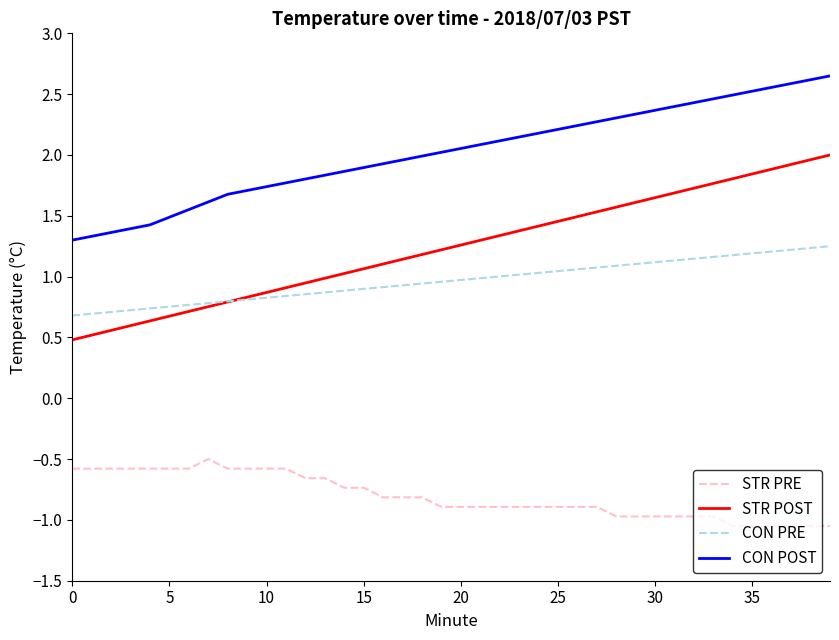

Which series has the widest spread of values?

STR POST